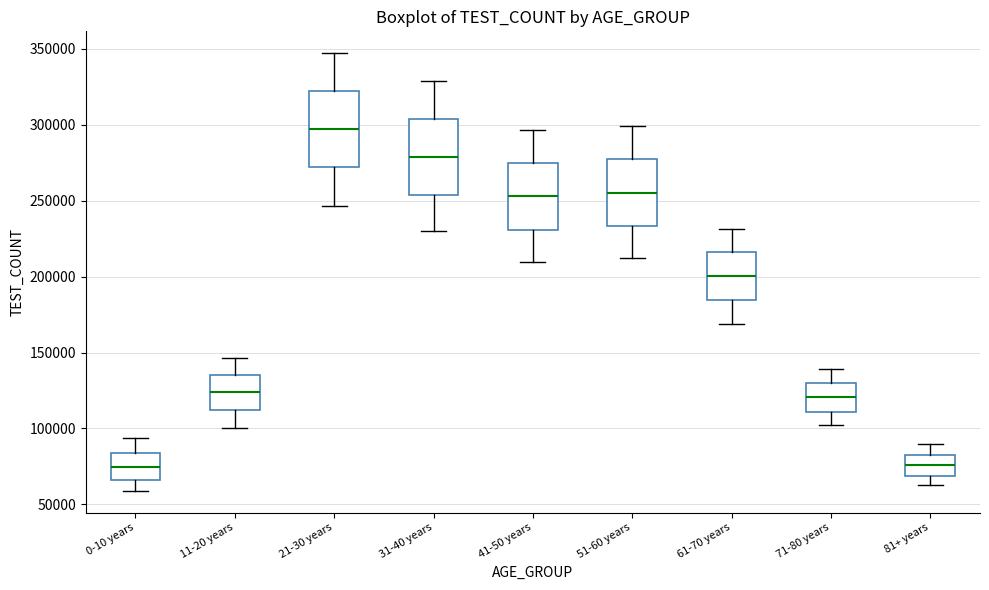

Where is the lower edge of the box for 21-30 years on the y-axis? The values are not printed on the chart, so give them approximately, as read against the axis.

270000